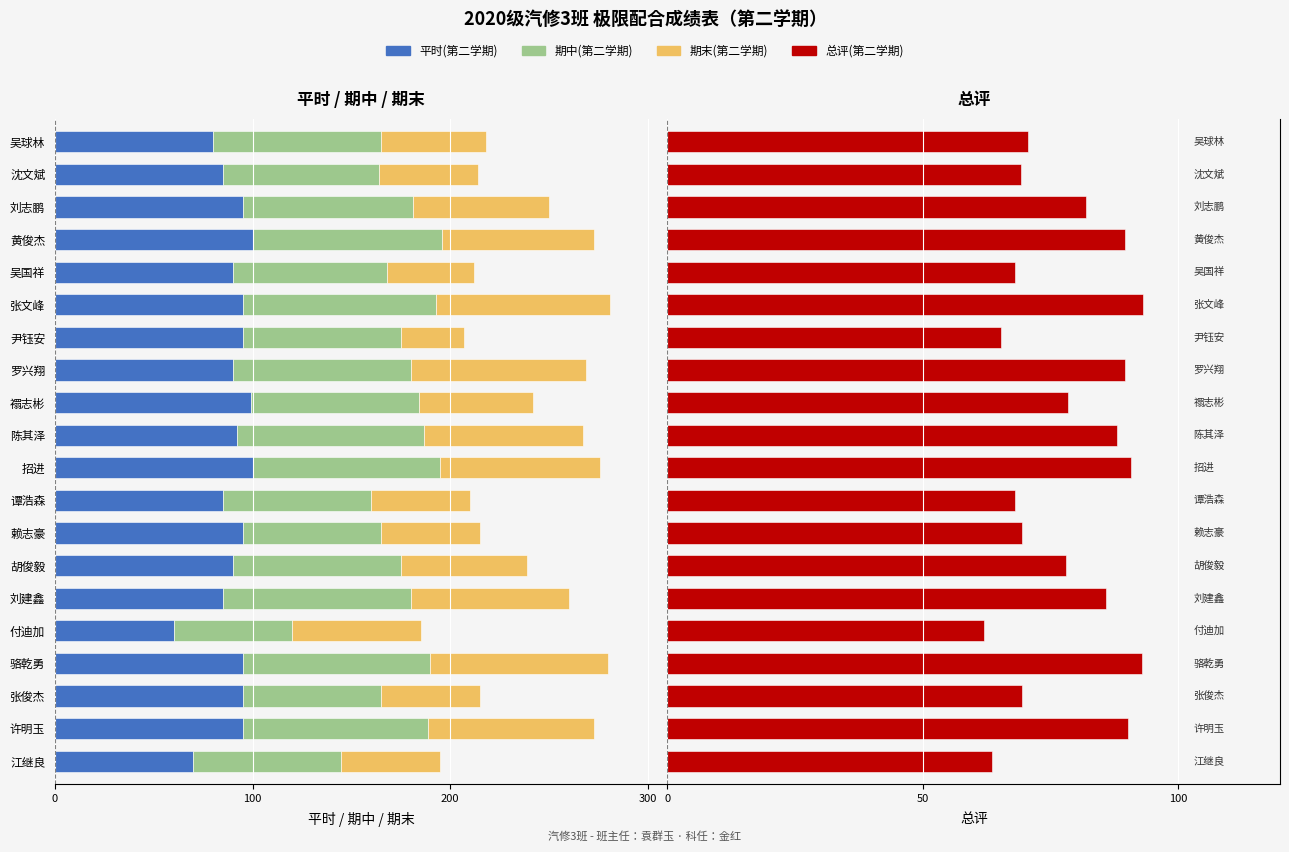

How many values in the 总评(第二学期) series exceed 78?

11